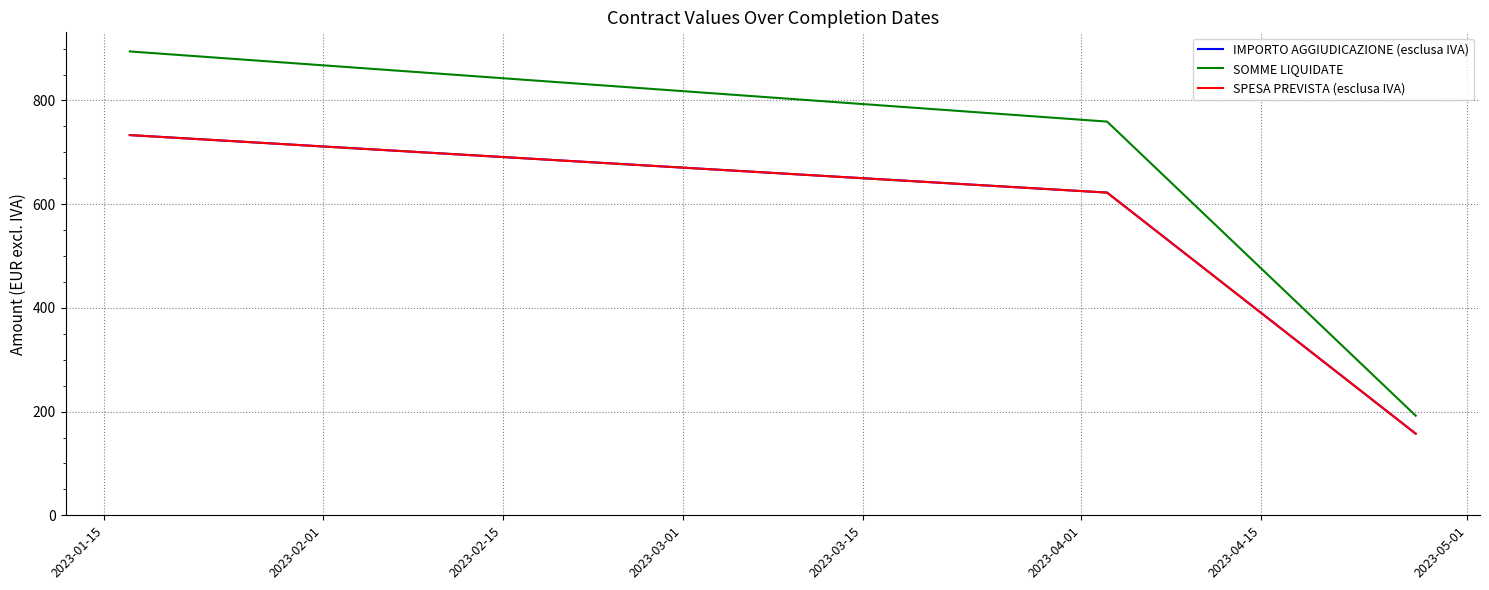

Rank the series by their maximum value, from lowest to highest.

IMPORTO AGGIUDICAZIONE (esclusa IVA), SPESA PREVISTA (esclusa IVA), SOMME LIQUIDATE